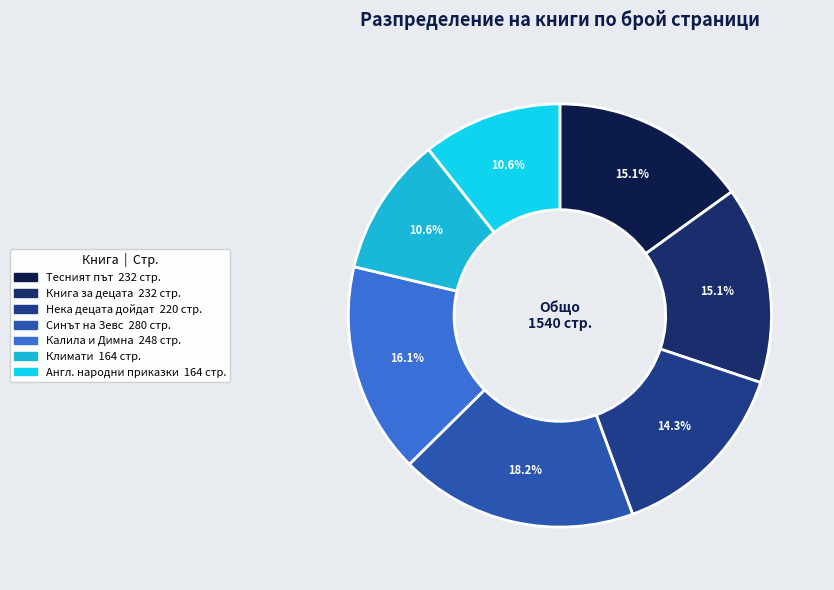

Is there a majority slice in this chart?

No